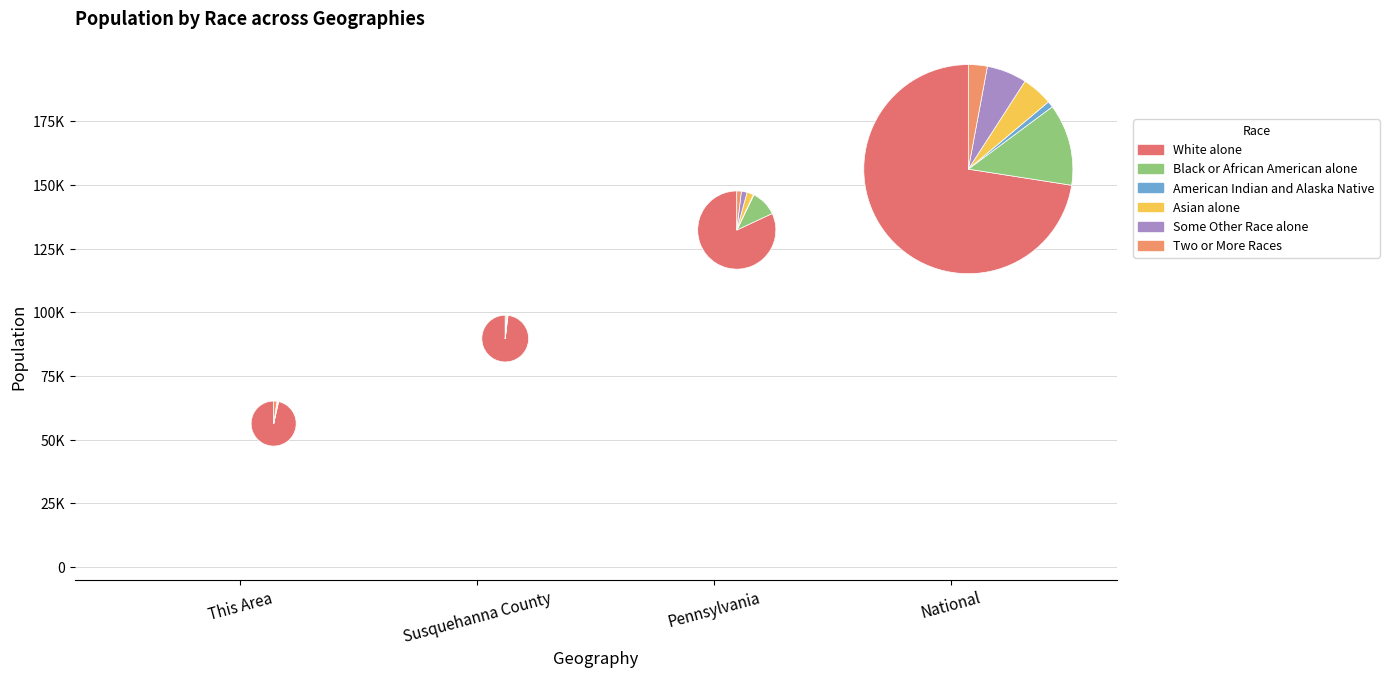

Does National account for over 50% of the chart?

Yes